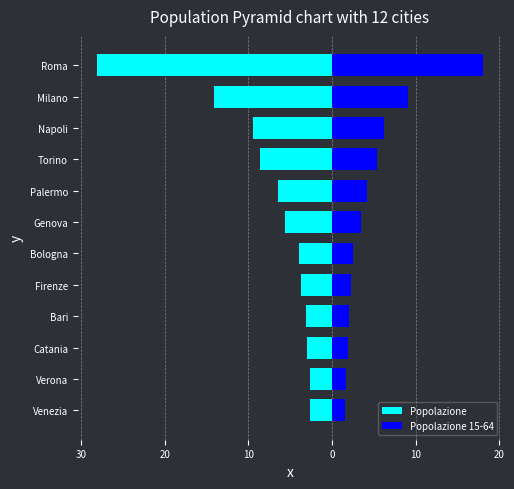

At Bologna, list the series in order from largest to smallest.

Popolazione 15-64, Popolazione